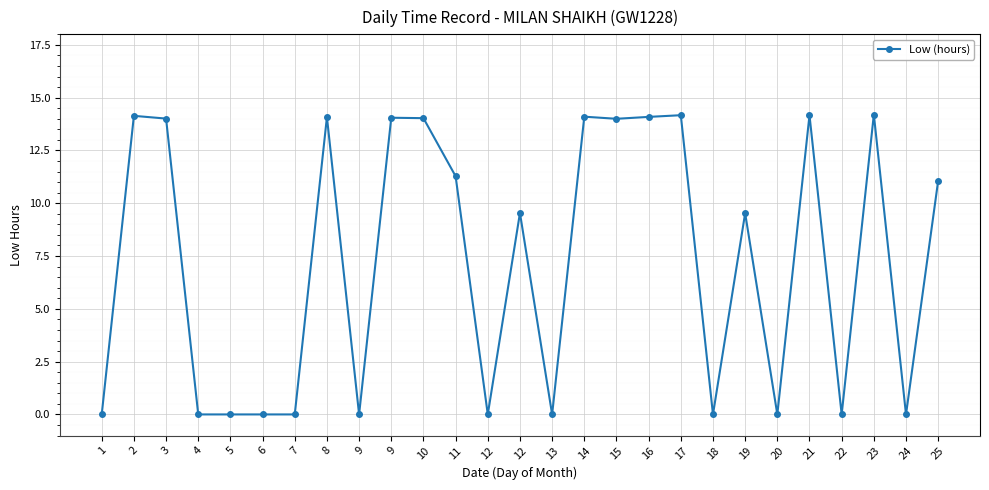

What is the maximum value shown in the chart?

14.2